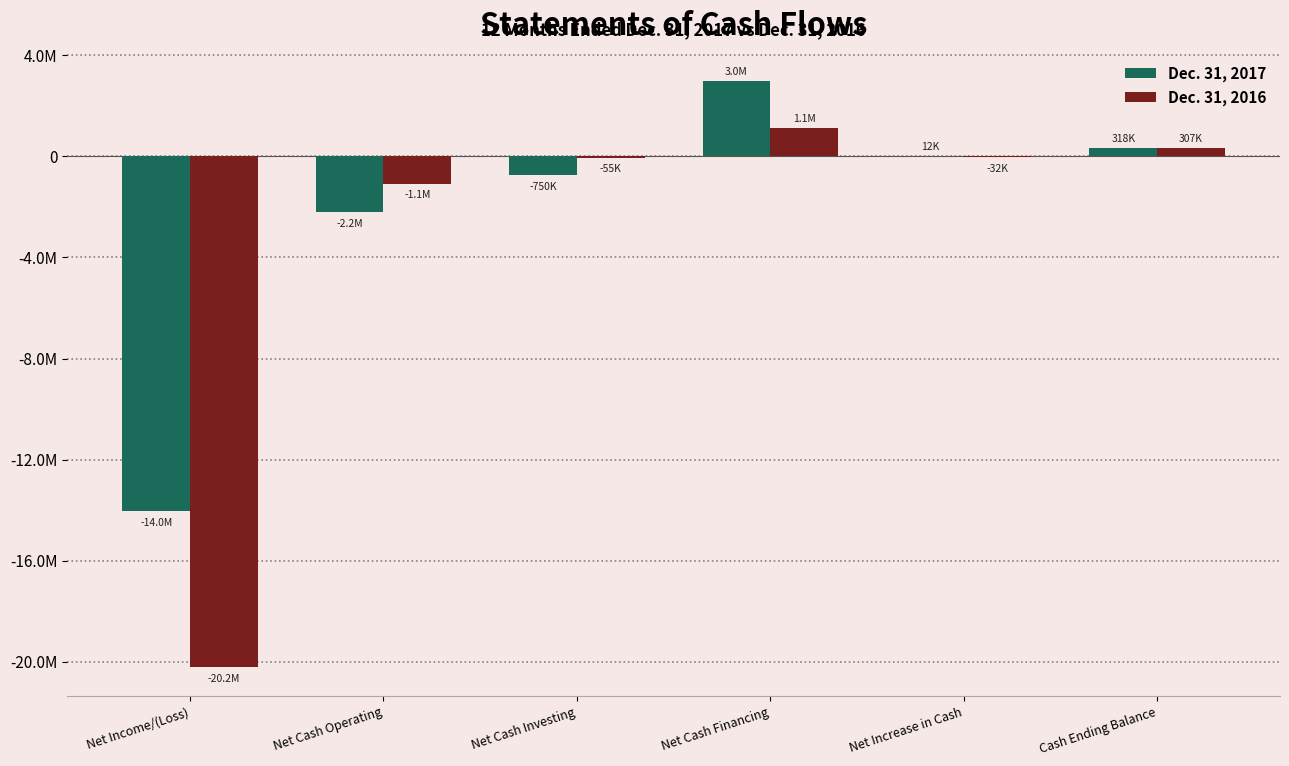

What is the highest value of the Dec. 31, 2017 series?

2975634